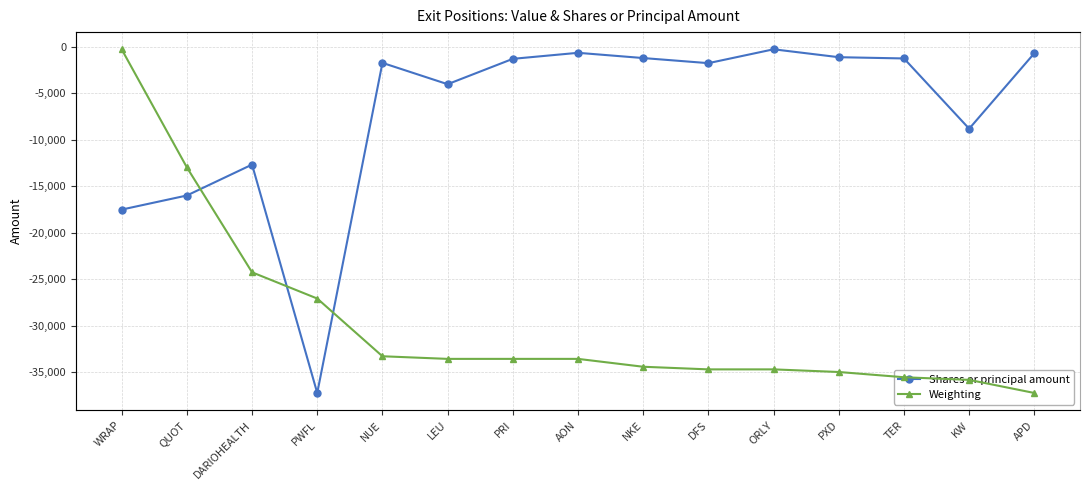

At which label does Shares or principal amount reach its minimum?

PWFL